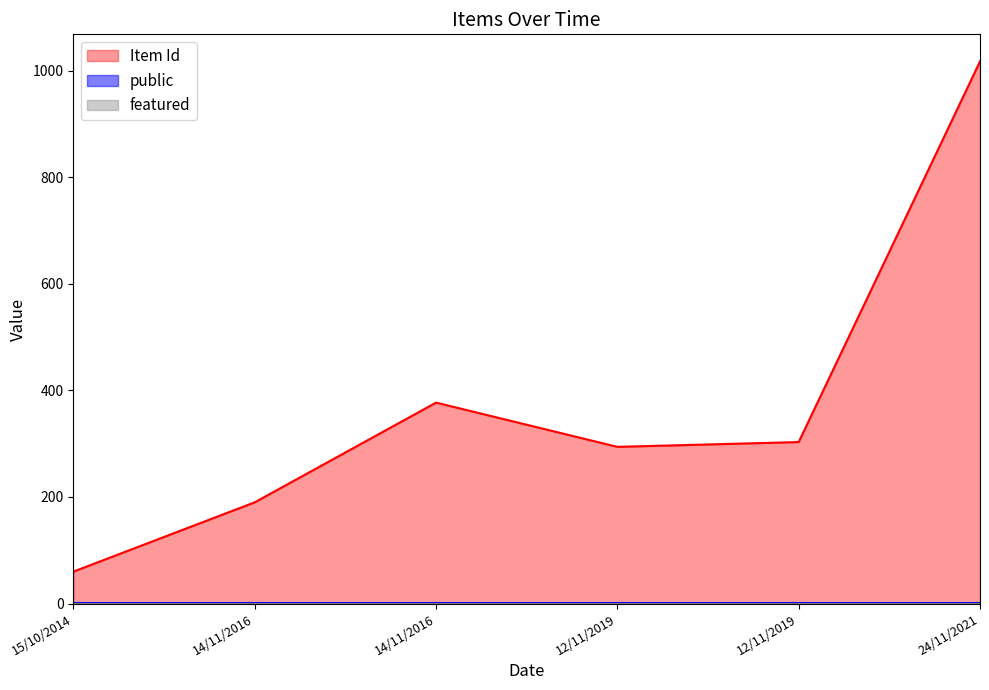

Reading left to right, transcribe all the data shown in this chart.

Item Id: 60	190	377	294	303	1017
public: 1	1	1	1	1	1
featured: 0	0	0	0	0	0